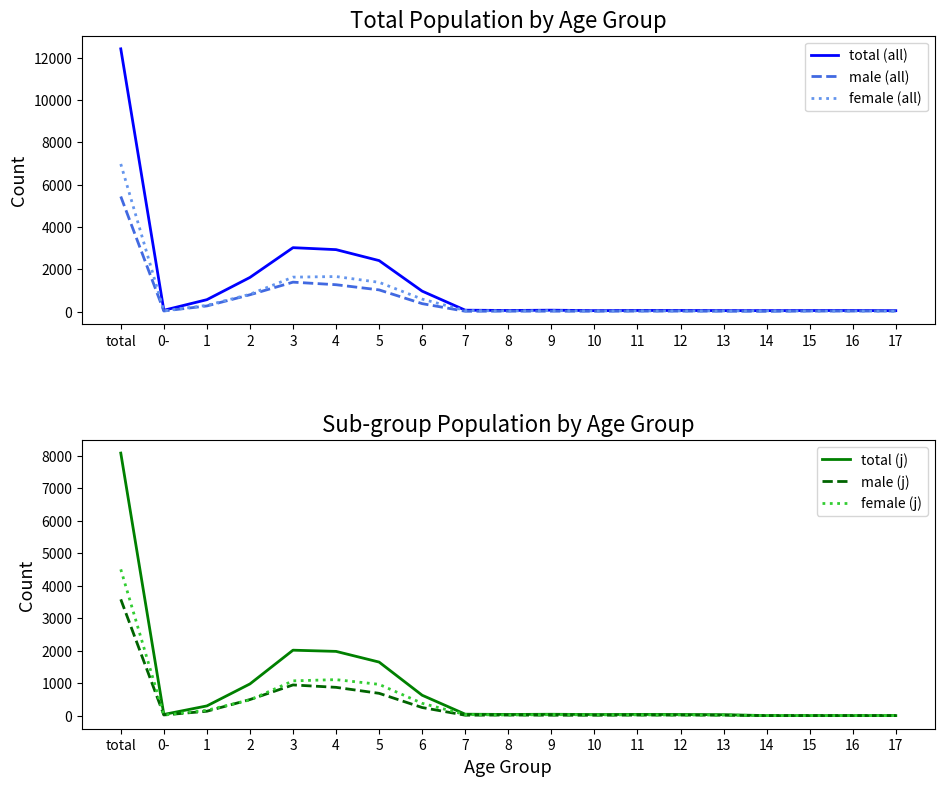

What is the sum of all total (j) values?

15891